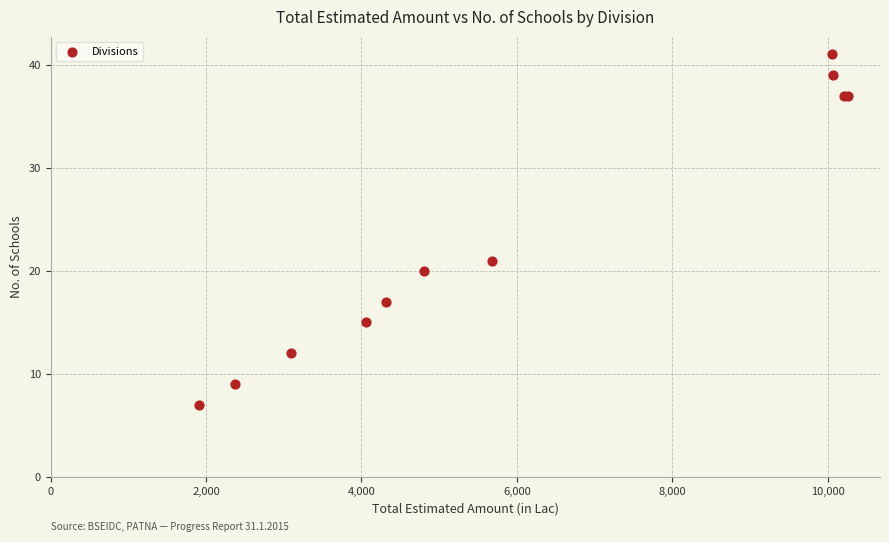

What Y value in the scatter plot is closest to 24?

21